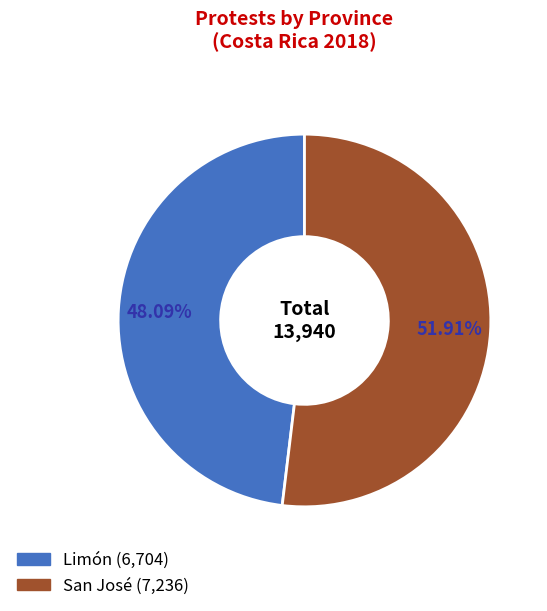

How many slices are in this pie chart?

2